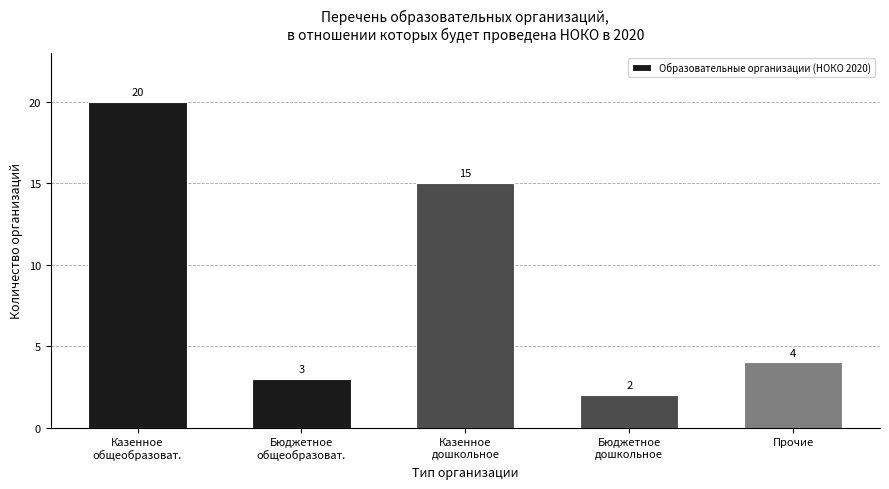

What is the value of the 3rd bar from the left?

15